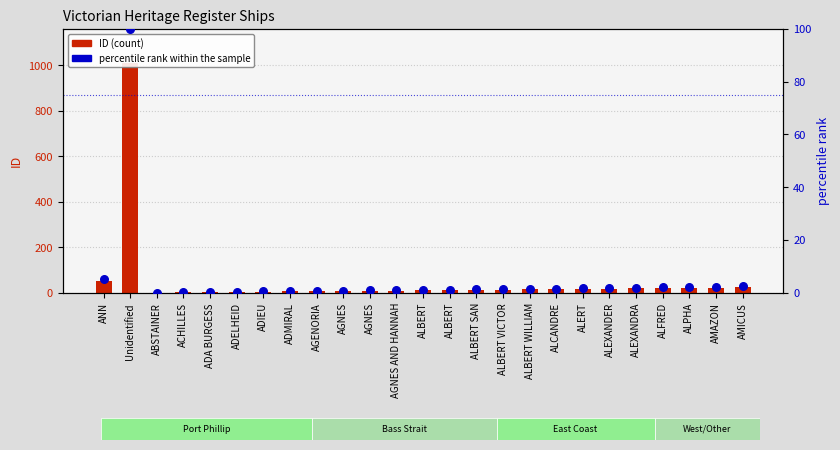

Which series contains the highest Y value?

ID (count)